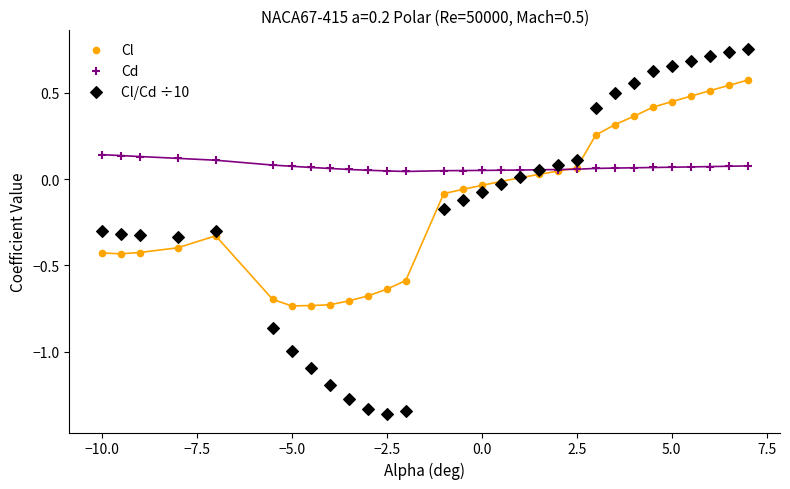

Which series contains the lowest Y value?

Cl/Cd ÷10